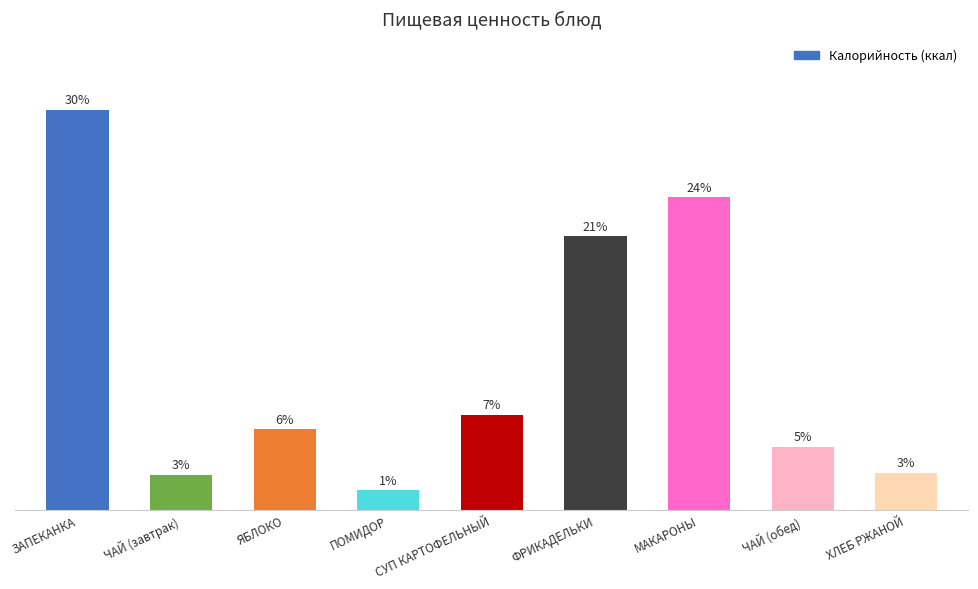

Does the chart contain any negative values?

No